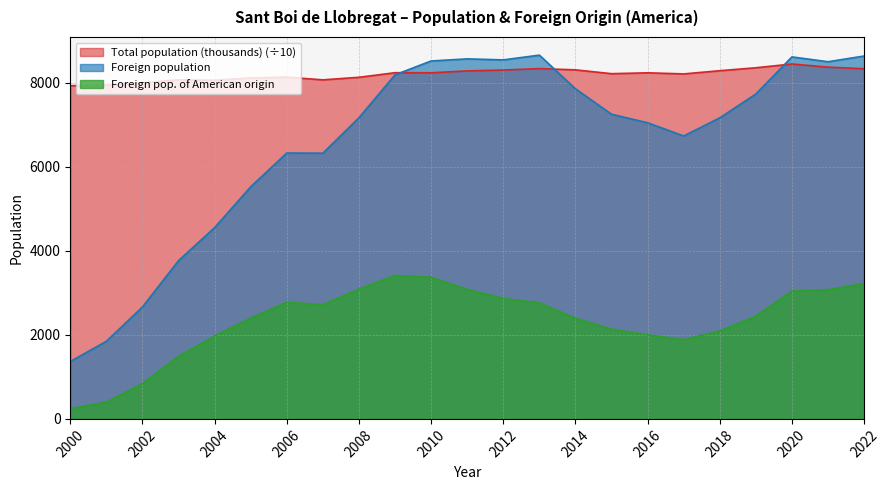

Which series has the largest total across all categories?

Total population (thousands) (÷10)